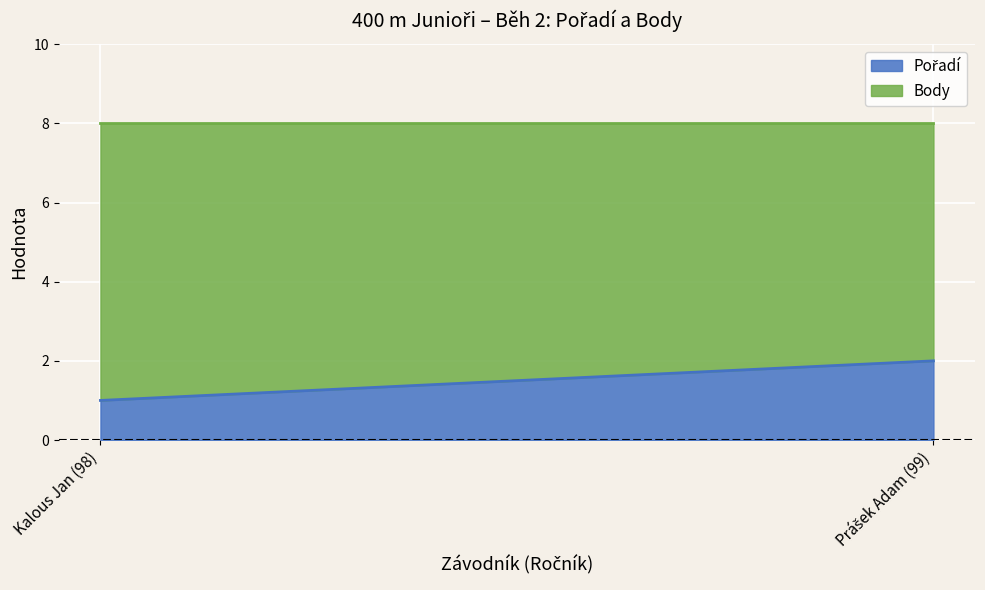

What is the difference between the Pořadí values at Prášek Adam (99) and Kalous Jan (98)?

1